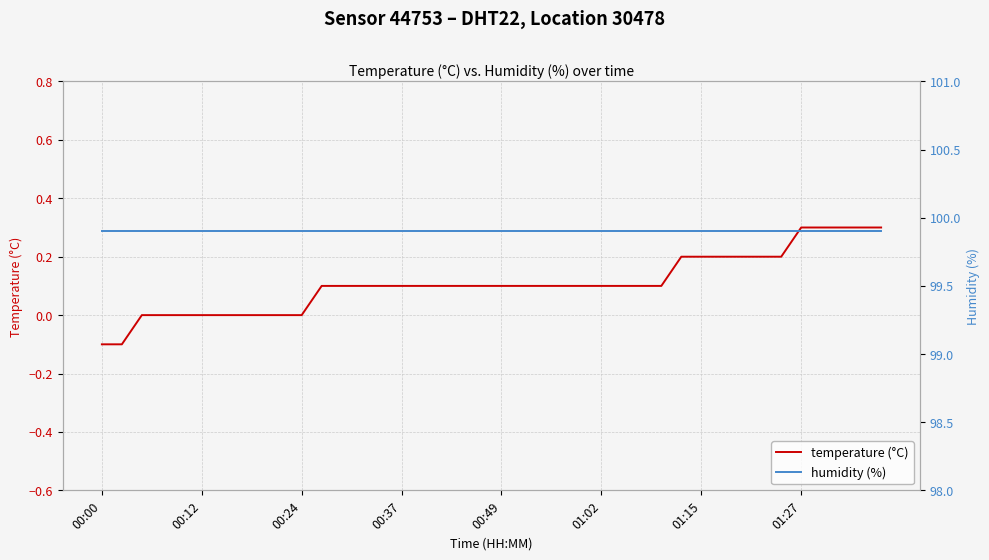

What is the label of the 28th point from the left?

27